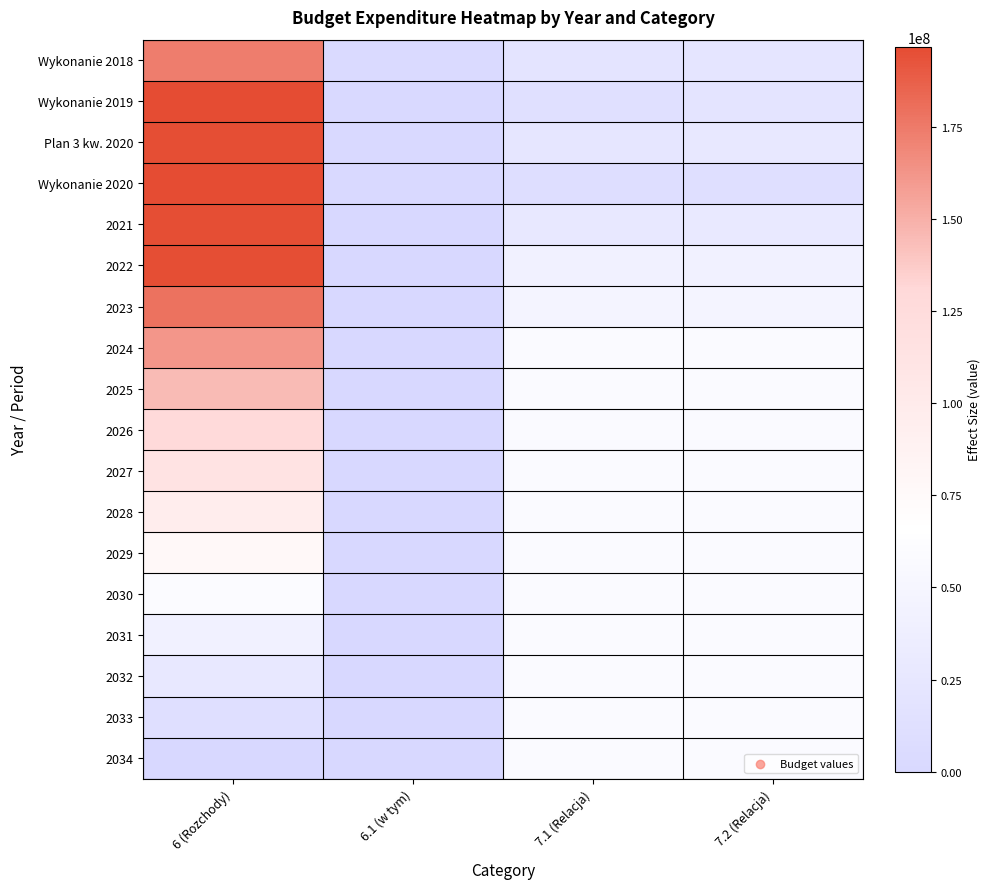

Reading left to right, what are all the values shown in this chart?

Wykonanie 2018: 6 (Rozchody)=173259614.9	6.1 (w tym)=3000000.0	7.1 (Relacja)=20558895.6	7.2 (Relacja)=22215725.4
Wykonanie 2019: 6 (Rozchody)=196759000.0	6.1 (w tym)=1500000.0	7.1 (Relacja)=13844526.3	7.2 (Relacja)=21287117.0
Plan 3 kw. 2020: 6 (Rozchody)=195259000.0	6.1 (w tym)=1500000.0	7.1 (Relacja)=23915377.3	7.2 (Relacja)=27354553.9
Wykonanie 2020: 6 (Rozchody)=196759000.0	6.1 (w tym)=1500000.0	7.1 (Relacja)=9286117.9	7.2 (Relacja)=12725294.5
2021: 6 (Rozchody)=195259000.0	6.1 (w tym)=0.0	7.1 (Relacja)=27786151.4	7.2 (Relacja)=29144482.3
2022: 6 (Rozchody)=195259000.0	6.1 (w tym)=0.0	7.1 (Relacja)=42951863.5	7.2 (Relacja)=42951863.5
2023: 6 (Rozchody)=178959000.0	6.1 (w tym)=0.0	7.1 (Relacja)=47264059.5	7.2 (Relacja)=47264059.5
2024: 6 (Rozchody)=161559000.0	6.1 (w tym)=0.0	7.1 (Relacja)=57611520.3	7.2 (Relacja)=57611520.3
2025: 6 (Rozchody)=144759000.0	6.1 (w tym)=0.0	7.1 (Relacja)=57611520.3	7.2 (Relacja)=57611520.3
2026: 6 (Rozchody)=128359000.0	6.1 (w tym)=0.0	7.1 (Relacja)=57611520.3	7.2 (Relacja)=57611520.3
2027: 6 (Rozchody)=111459000.0	6.1 (w tym)=0.0	7.1 (Relacja)=57611520.3	7.2 (Relacja)=57611520.3
2028: 6 (Rozchody)=94659000.0	6.1 (w tym)=0.0	7.1 (Relacja)=57611520.3	7.2 (Relacja)=57611520.3
2029: 6 (Rozchody)=77559000.0	6.1 (w tym)=0.0	7.1 (Relacja)=57611520.3	7.2 (Relacja)=57611520.3
2030: 6 (Rozchody)=59659000.0	6.1 (w tym)=0.0	7.1 (Relacja)=57611520.3	7.2 (Relacja)=57611520.3
2031: 6 (Rozchody)=42859000.0	6.1 (w tym)=0.0	7.1 (Relacja)=57611520.3	7.2 (Relacja)=57611520.3
2032: 6 (Rozchody)=26859000.0	6.1 (w tym)=0.0	7.1 (Relacja)=57611520.3	7.2 (Relacja)=57611520.3
2033: 6 (Rozchody)=10859000.0	6.1 (w tym)=0.0	7.1 (Relacja)=57611520.3	7.2 (Relacja)=57611520.3
2034: 6 (Rozchody)=0.0	6.1 (w tym)=0.0	7.1 (Relacja)=57611520.3	7.2 (Relacja)=57611520.3